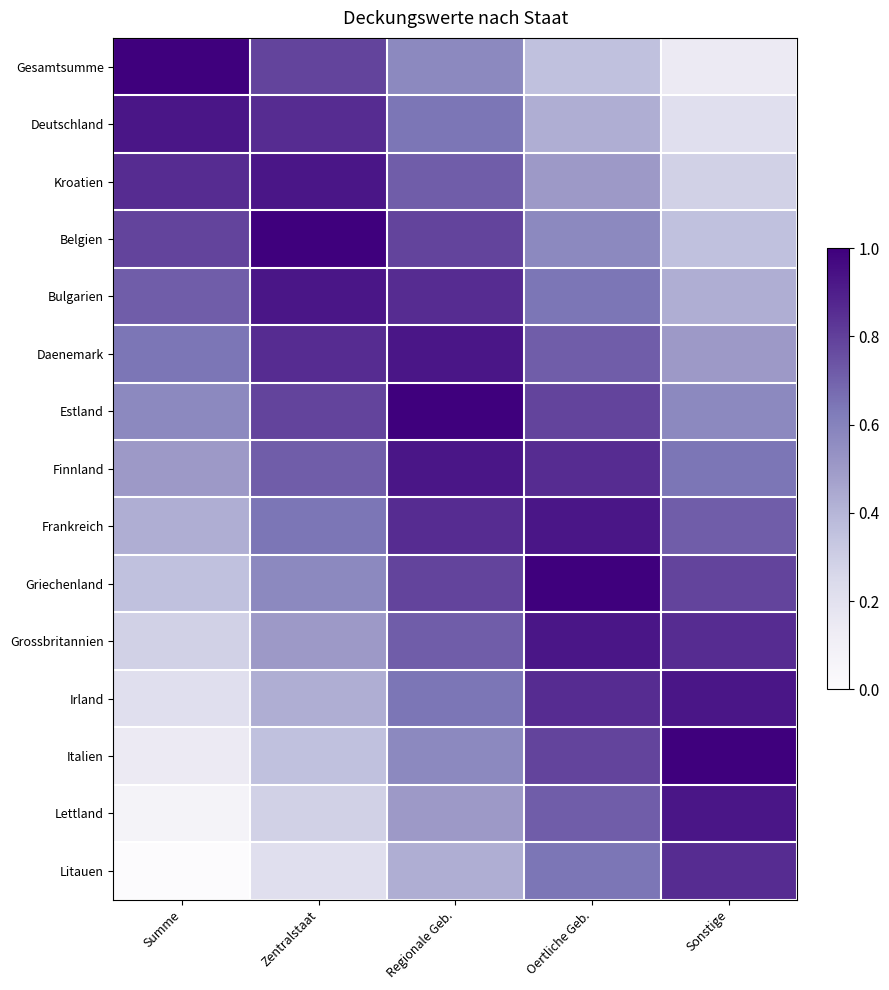

Reading right to left, list all the values displayed in this chart.

Gesamtsumme: Sonstige=0.1	Oertliche Geb.=0.4	Regionale Geb.=0.6	Zentralstaat=0.8	Summe=1.0
Deutschland: Sonstige=0.2	Oertliche Geb.=0.4	Regionale Geb.=0.6	Zentralstaat=0.9	Summe=0.9
Kroatien: Sonstige=0.3	Oertliche Geb.=0.5	Regionale Geb.=0.7	Zentralstaat=0.9	Summe=0.9
Belgien: Sonstige=0.4	Oertliche Geb.=0.6	Regionale Geb.=0.8	Zentralstaat=1.0	Summe=0.8
Bulgarien: Sonstige=0.4	Oertliche Geb.=0.6	Regionale Geb.=0.9	Zentralstaat=0.9	Summe=0.7
Daenemark: Sonstige=0.5	Oertliche Geb.=0.7	Regionale Geb.=0.9	Zentralstaat=0.9	Summe=0.6
Estland: Sonstige=0.6	Oertliche Geb.=0.8	Regionale Geb.=1.0	Zentralstaat=0.8	Summe=0.6
Finnland: Sonstige=0.6	Oertliche Geb.=0.9	Regionale Geb.=0.9	Zentralstaat=0.7	Summe=0.5
Frankreich: Sonstige=0.7	Oertliche Geb.=0.9	Regionale Geb.=0.9	Zentralstaat=0.6	Summe=0.4
Griechenland: Sonstige=0.8	Oertliche Geb.=1.0	Regionale Geb.=0.8	Zentralstaat=0.6	Summe=0.4
Grossbritannien: Sonstige=0.9	Oertliche Geb.=0.9	Regionale Geb.=0.7	Zentralstaat=0.5	Summe=0.3
Irland: Sonstige=0.9	Oertliche Geb.=0.9	Regionale Geb.=0.6	Zentralstaat=0.4	Summe=0.2
Italien: Sonstige=1.0	Oertliche Geb.=0.8	Regionale Geb.=0.6	Zentralstaat=0.4	Summe=0.1
Lettland: Sonstige=0.9	Oertliche Geb.=0.7	Regionale Geb.=0.5	Zentralstaat=0.3	Summe=0.1
Litauen: Sonstige=0.9	Oertliche Geb.=0.6	Regionale Geb.=0.4	Zentralstaat=0.2	Summe=0.0